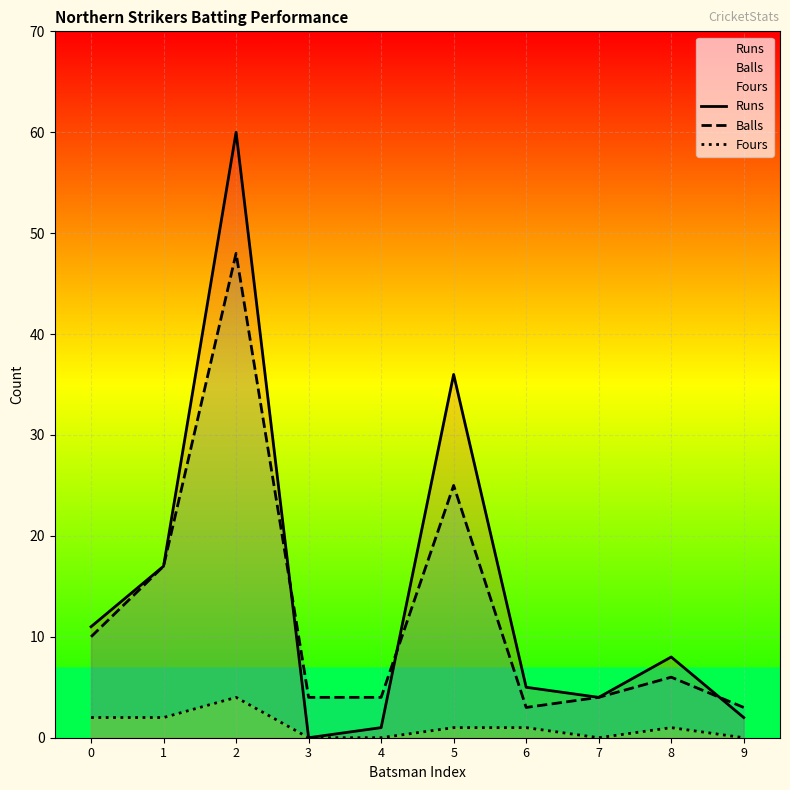

How many data points in Fours are less than 1?

4